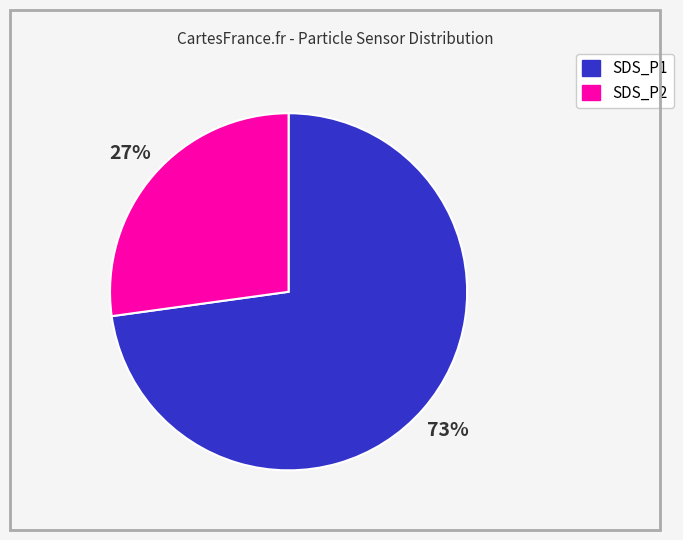

What is the smallest slice in the pie chart?

SDS_P2